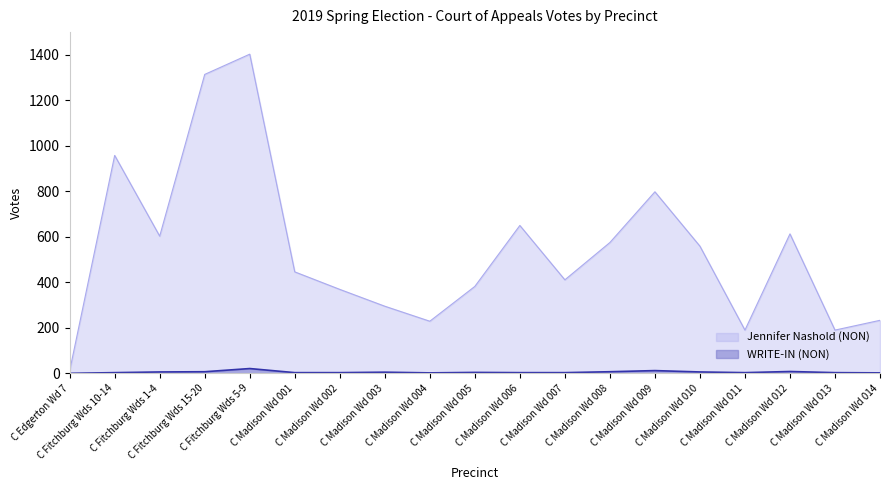

Which category has the lowest value in the Jennifer Nashold (NON) series?

C Edgerton Wd 7